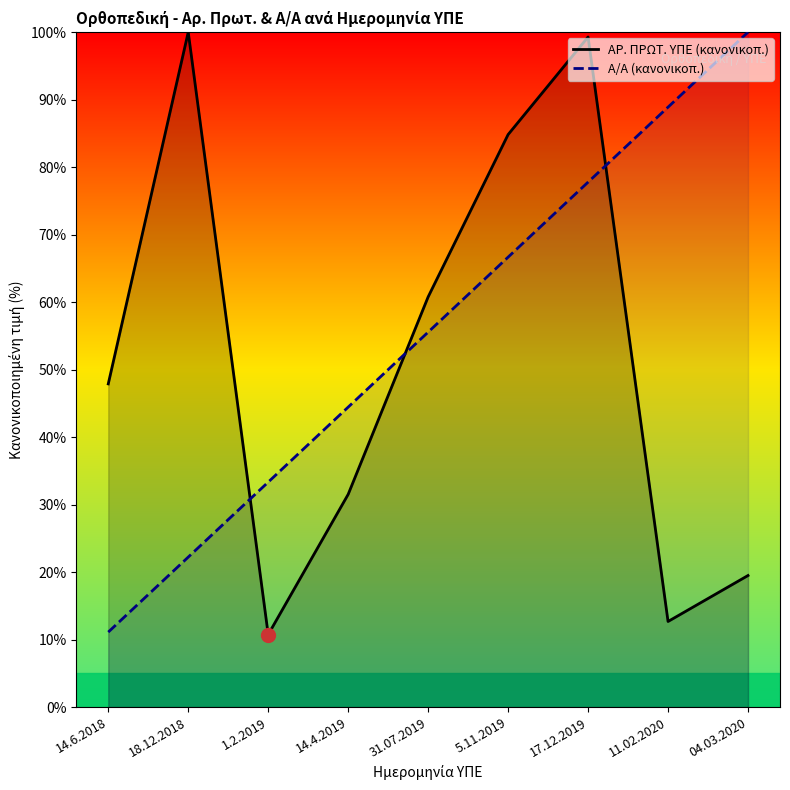

What is the sum of all Α/Α (κανονικοπ.) values?

500.0